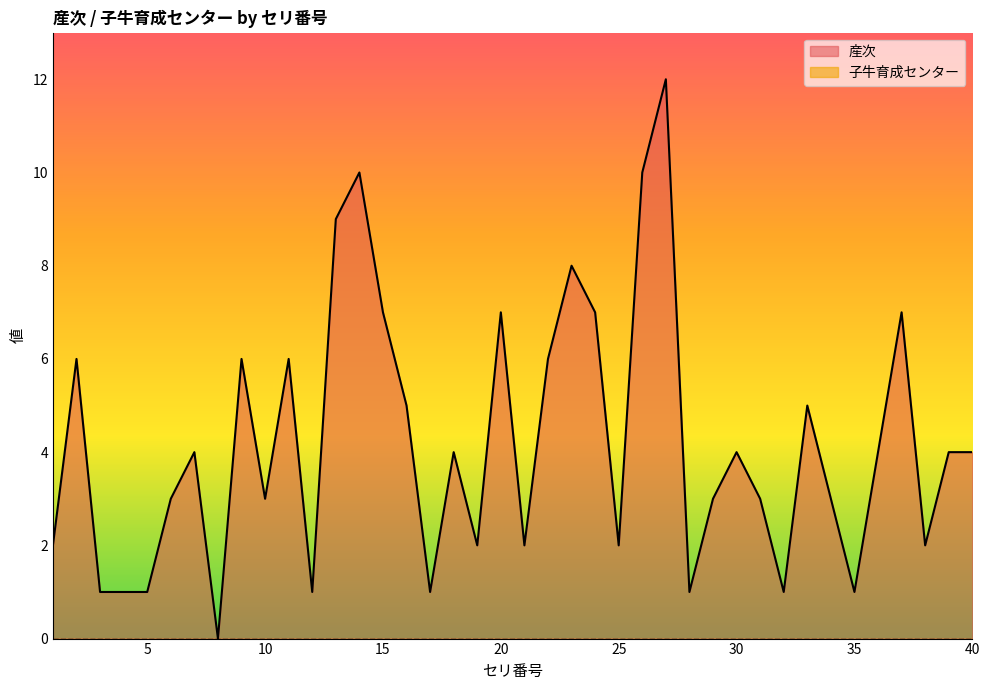

True or false: the data has more than 2 interior local peaks.

True